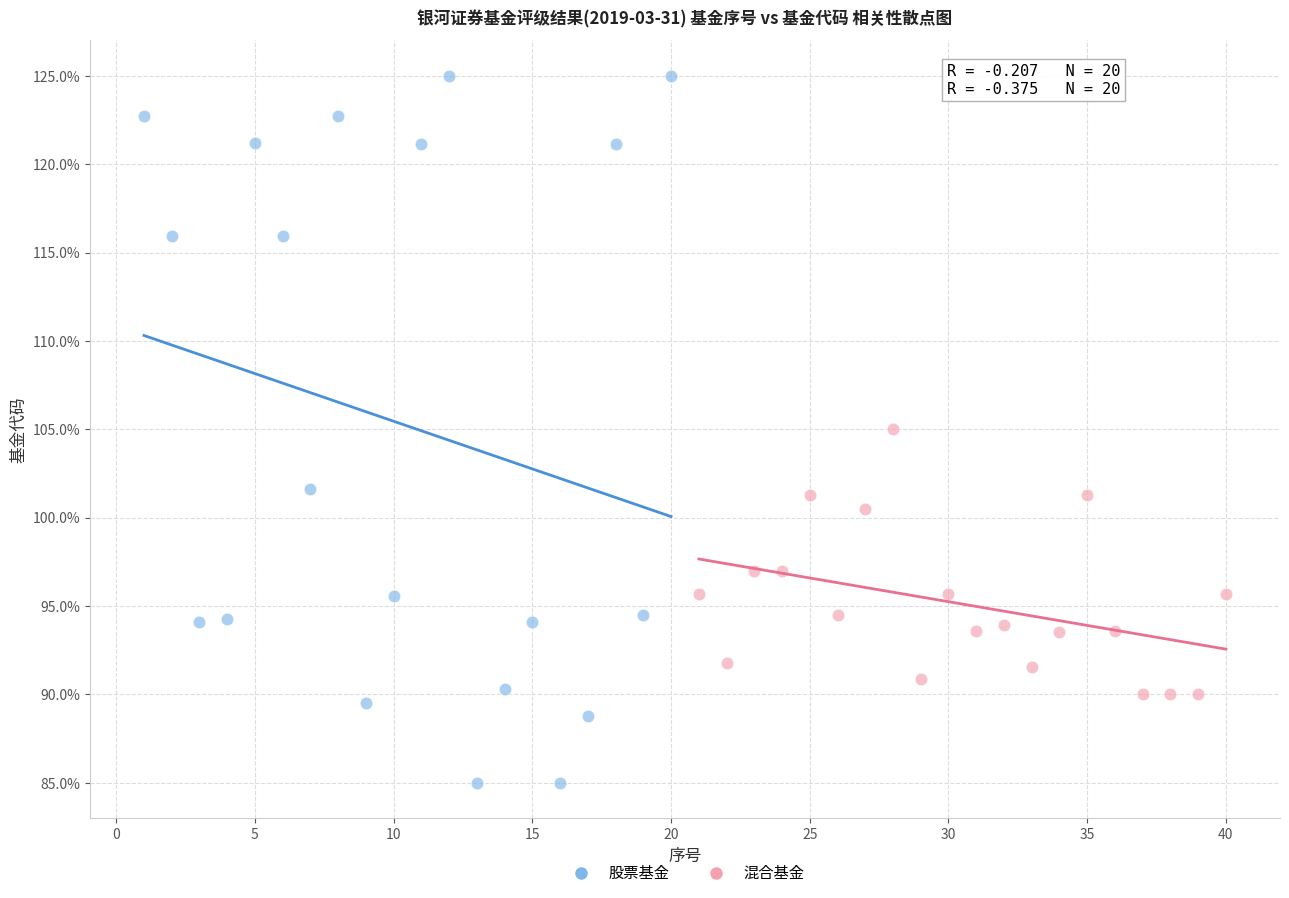

What are all the series names shown in the legend?

股票基金, 混合基金